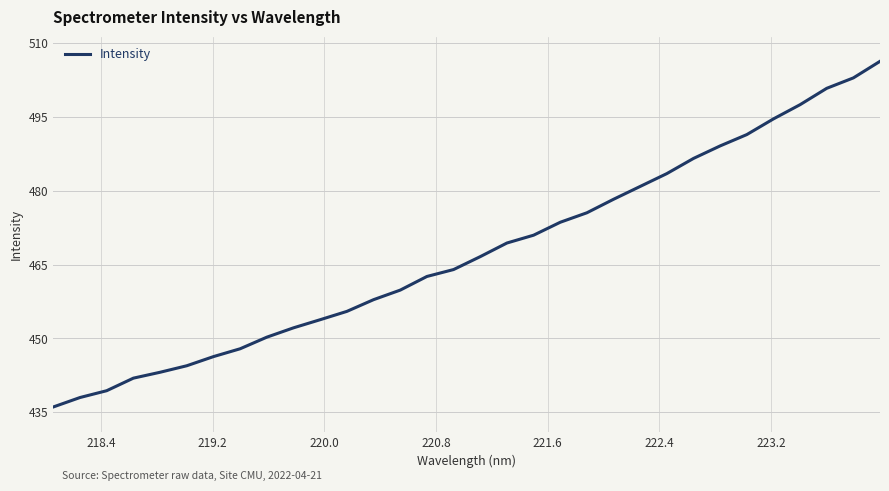

What is the smallest value displayed?

436.1